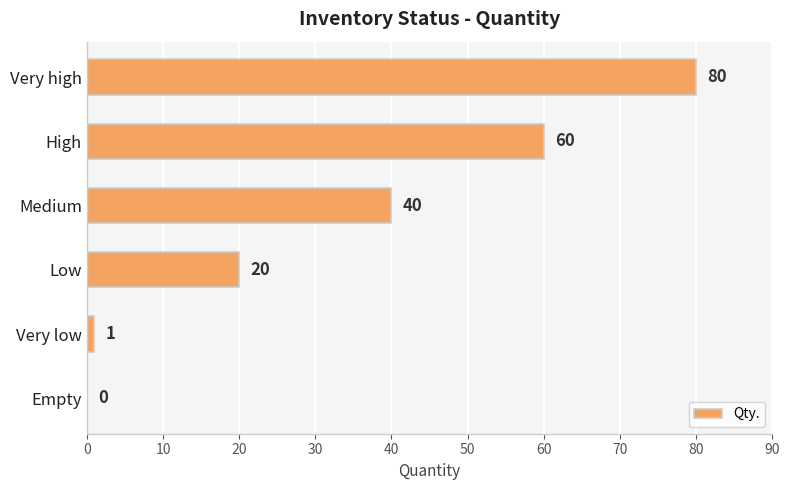

Reading bottom to top, list all the values displayed in this chart.

Empty=0	Very low=1	Low=20	Medium=40	High=60	Very high=80